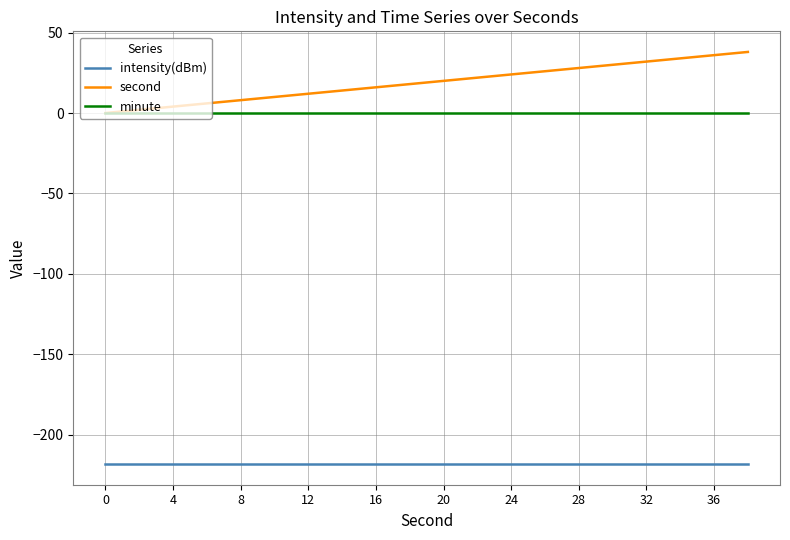

True or false: second and intensity(dBm) cross at least once.

False